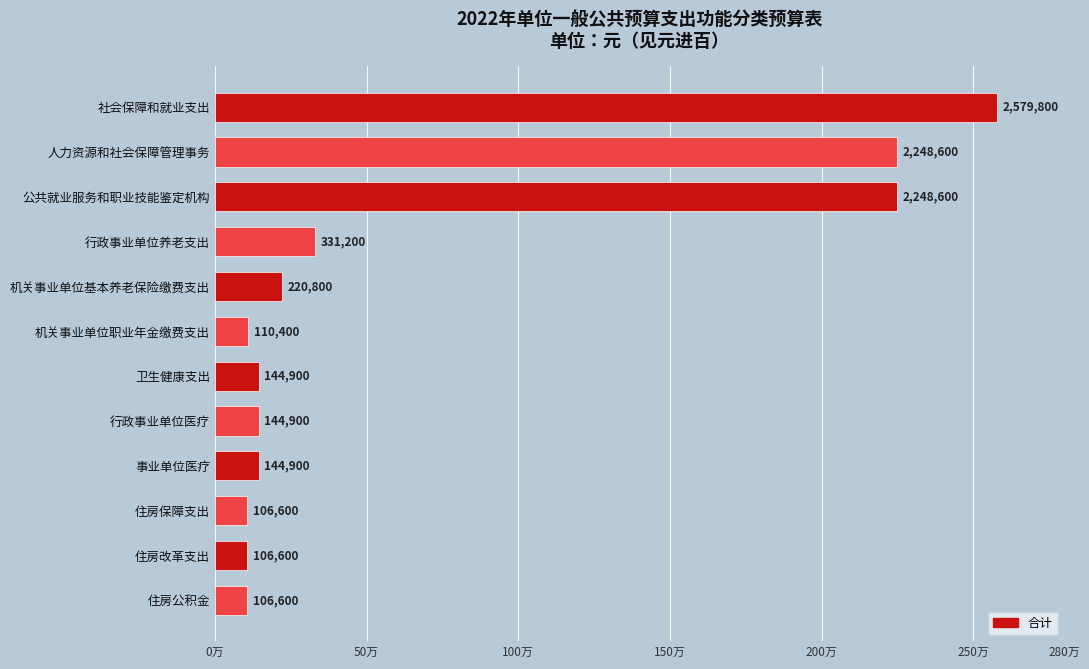

Does the chart contain any negative values?

No